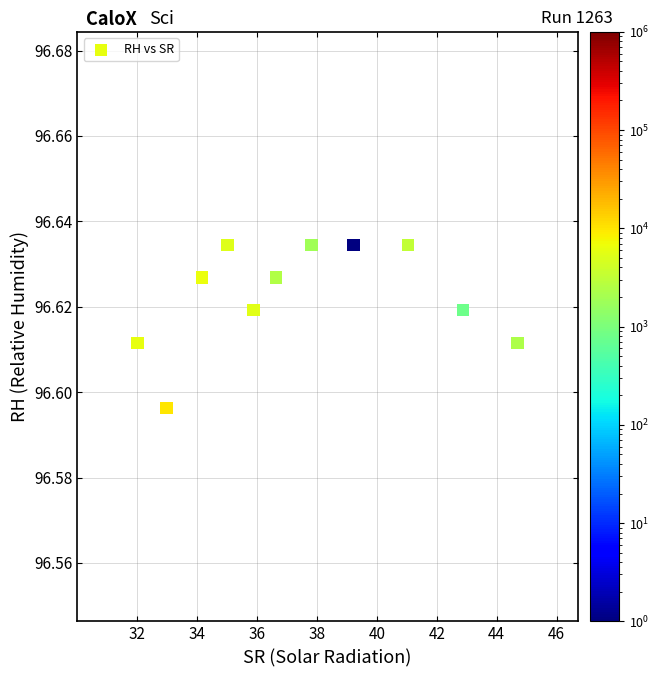

What is the range of X values (max minus min)?

12.7